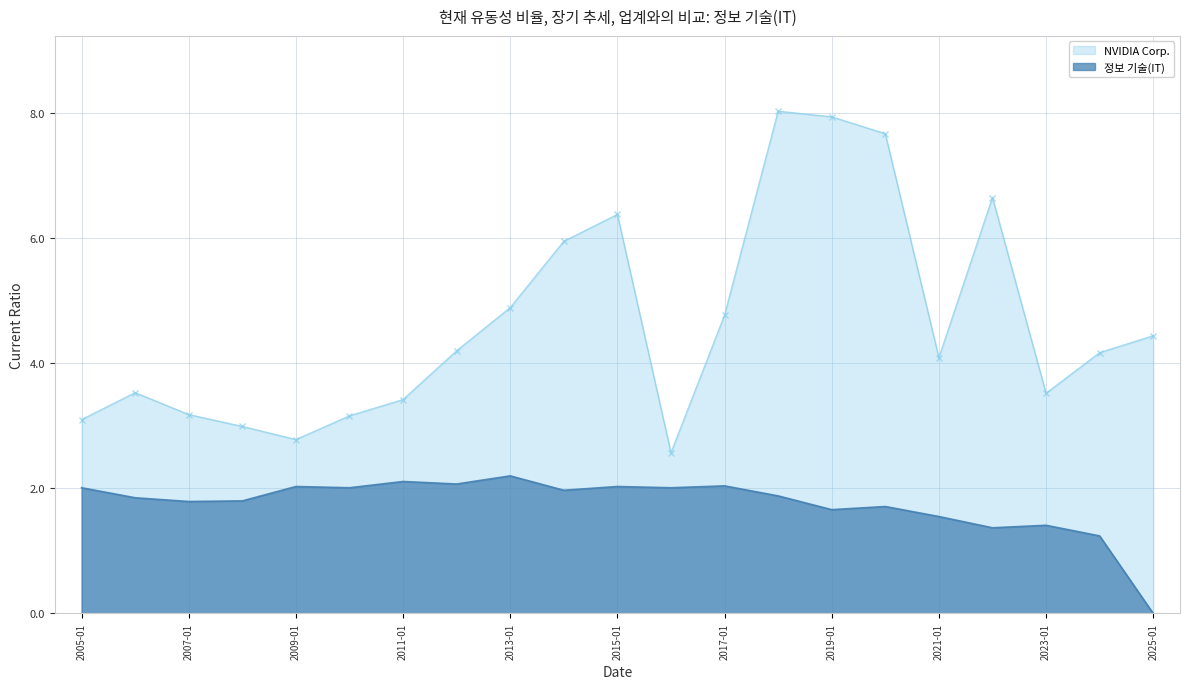

What is the total value across all series at 2025-01-26?

4.4